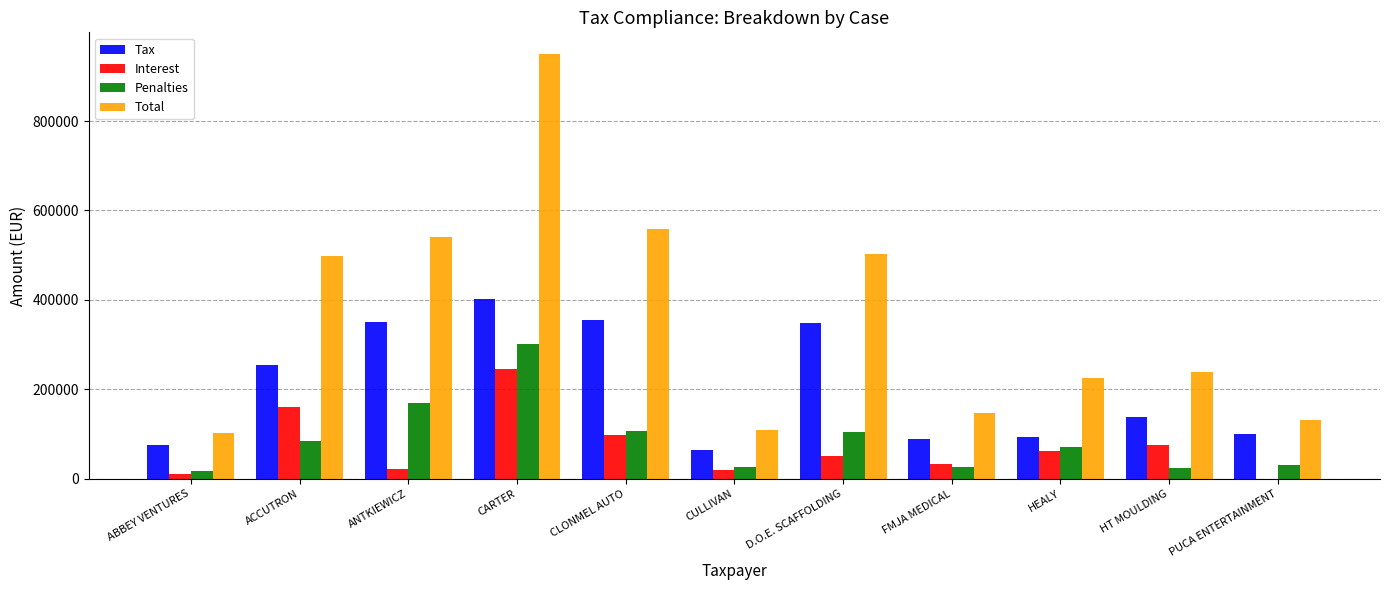

How many data points does each series have?

11